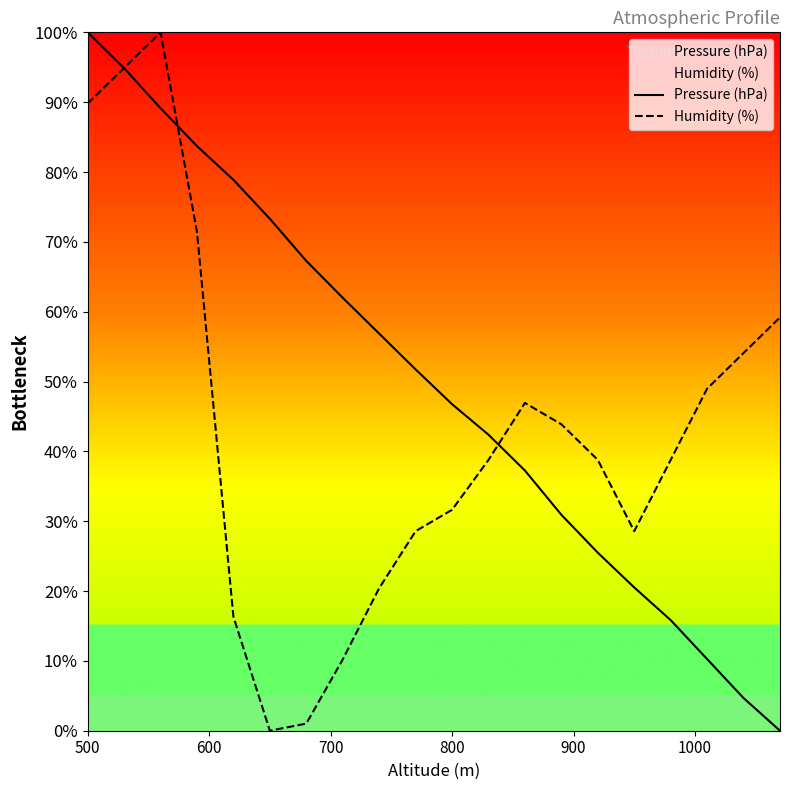

How many lines are shown in the chart?

2